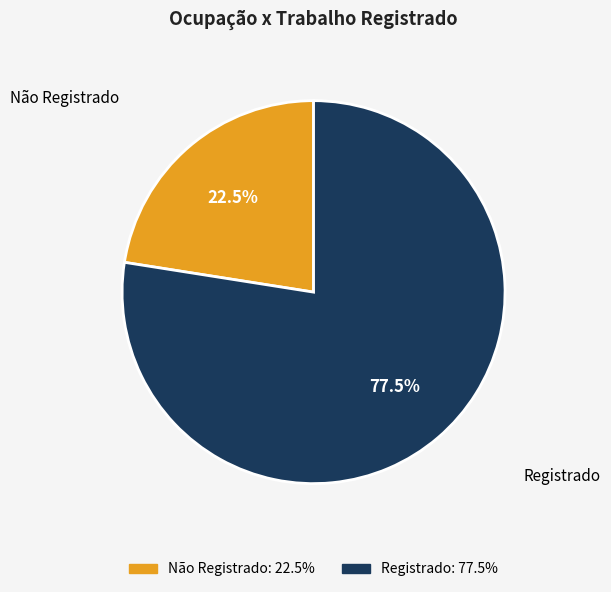

Which slice is the smallest?

Não Registrado